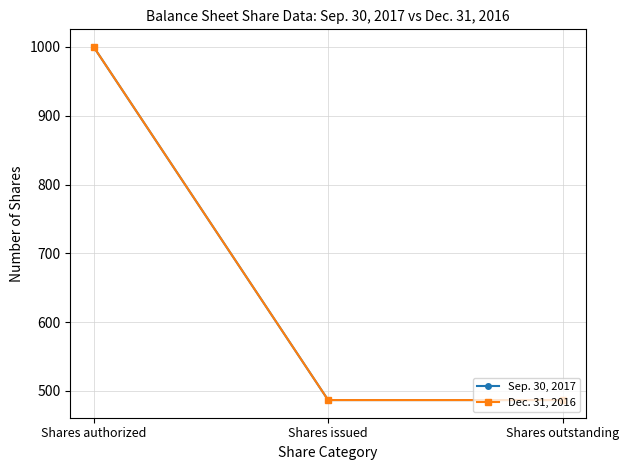

Does the chart have visible grid lines?

Yes